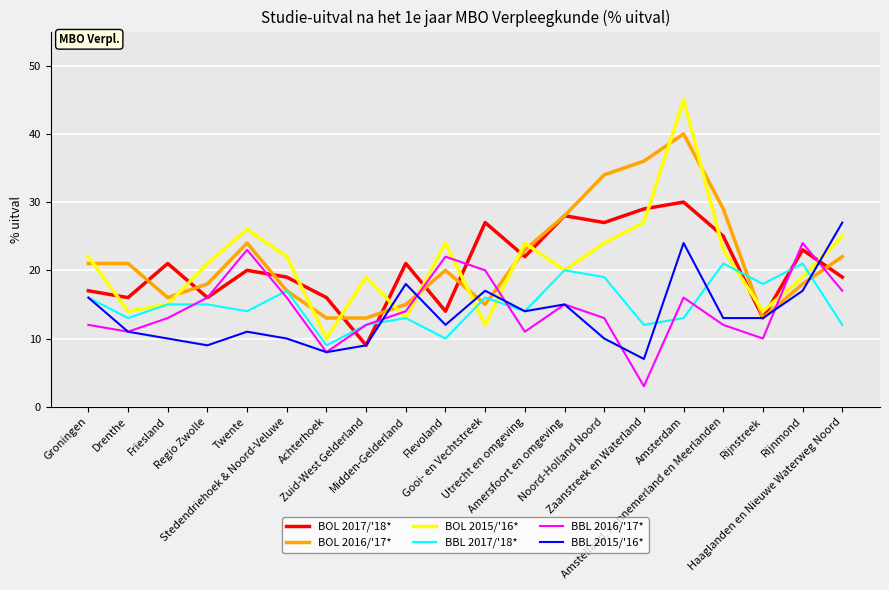

Between which two adjacent categories do BOL 2016/'17* and BOL 2015/'16* first intersect?

Groningen and Drenthe